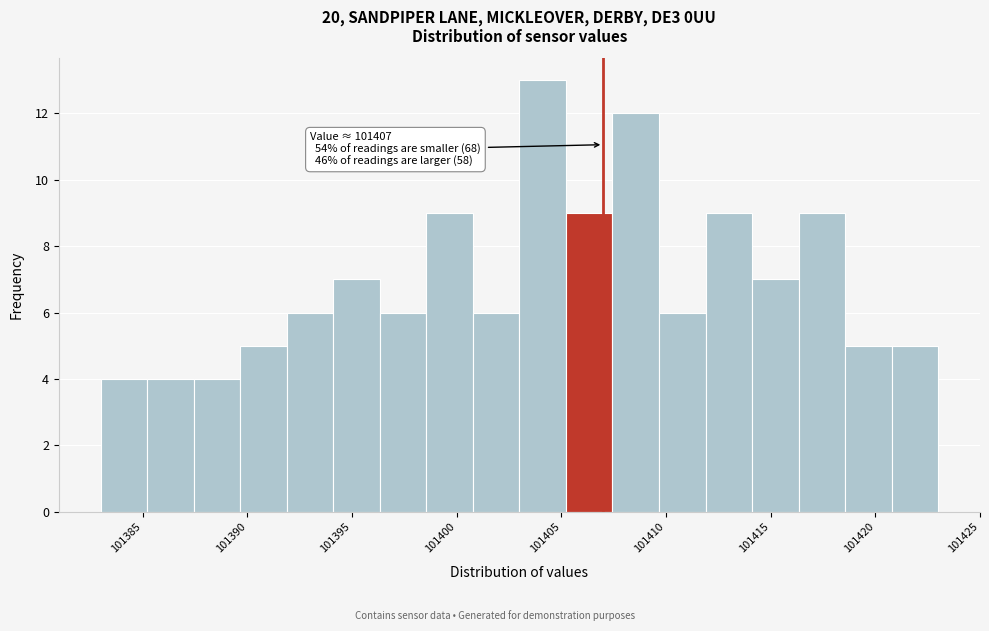

Which range on the x-axis has the tallest bar?

101403.0 to 101405.0